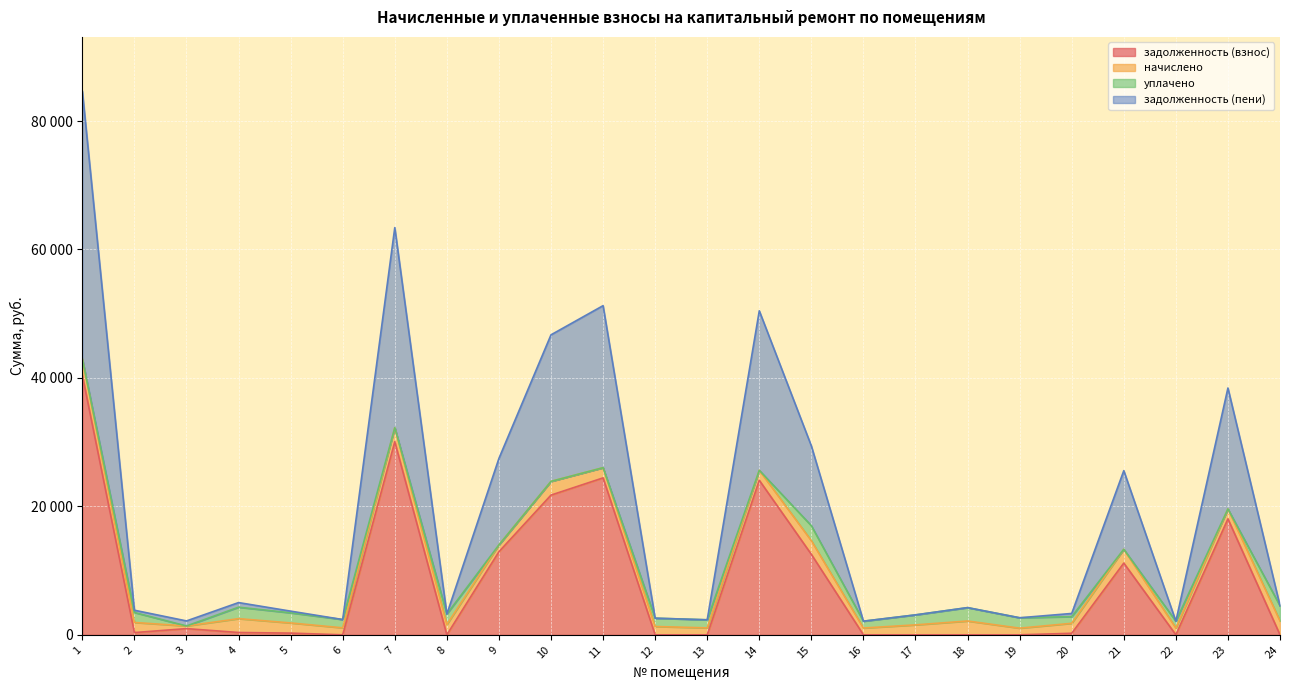

What is the value of the задолженность (пени) point at the 23rd from the left?

19600.2